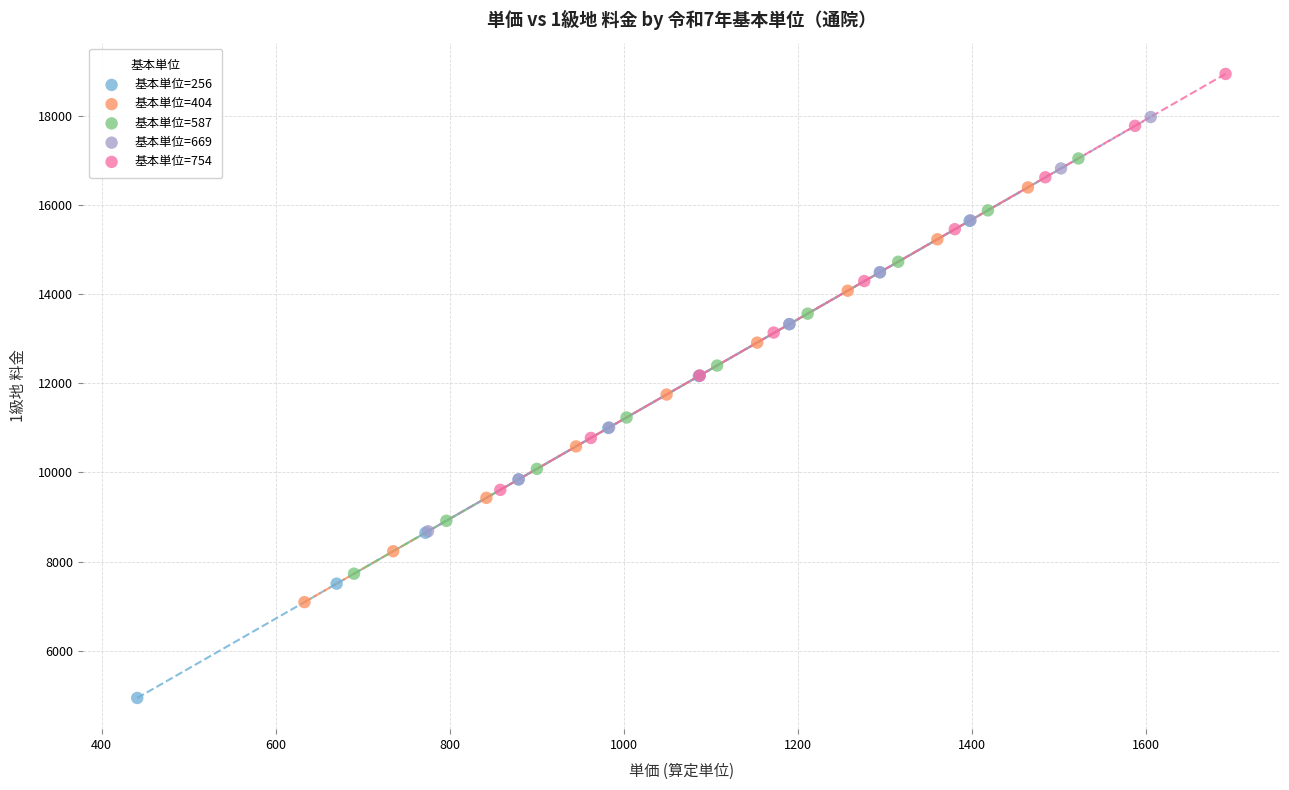

Which series contains the lowest Y value?

基本単位=256